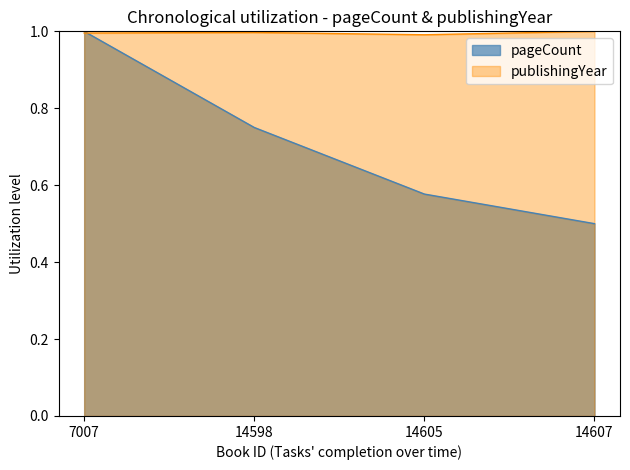

Reading left to right, list all the values displayed in this chart.

pageCount: 7007=1.0	14598=0.8	14605=0.6	14607=0.5
publishingYear: 7007=1.0	14598=1.0	14605=1.0	14607=1.0